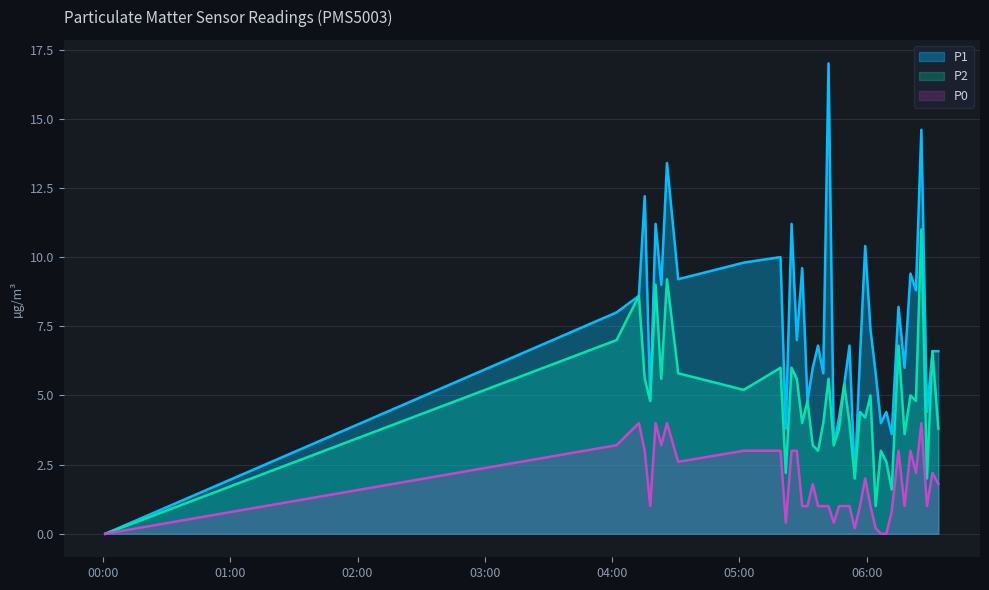

What is the difference between the highest and lowest values at 2023-03-01T05:44:28?

2.8